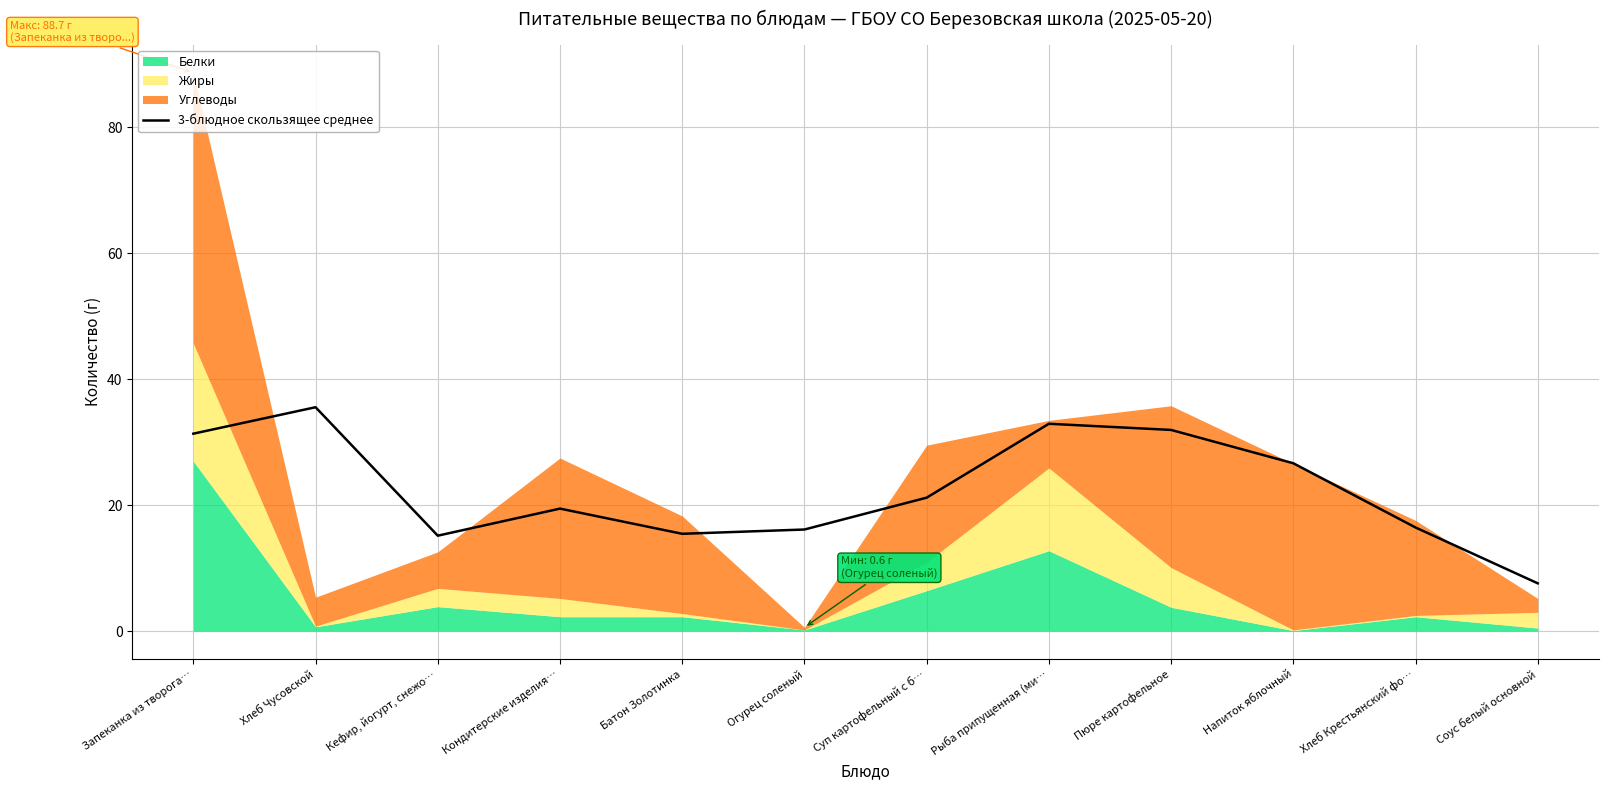

What position from the left is Запеканка из творога…?

1